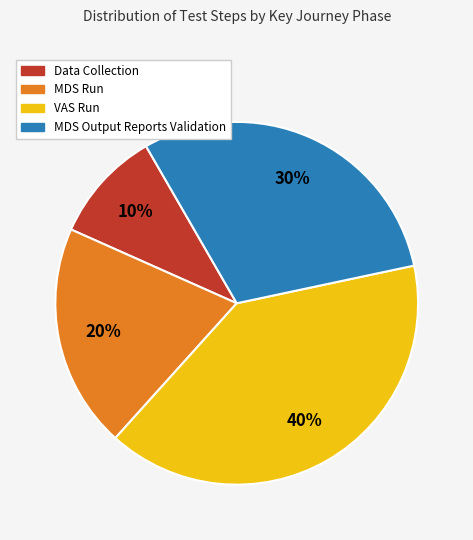

The MDS Output Reports Validation slice represents 30% of the pie. True or false?

True